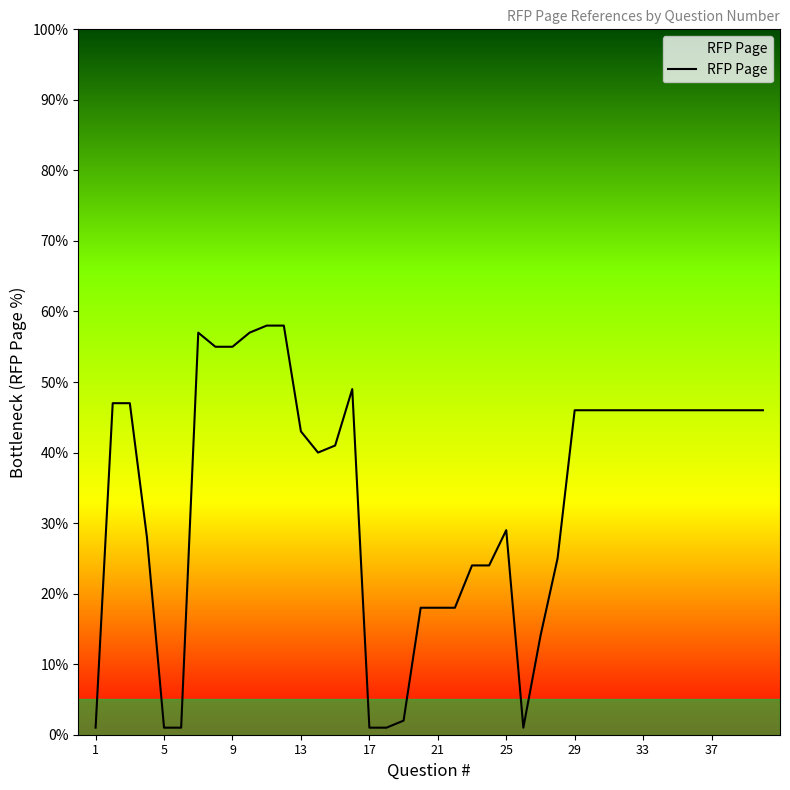

What is the difference between the maximum and minimum values?

57